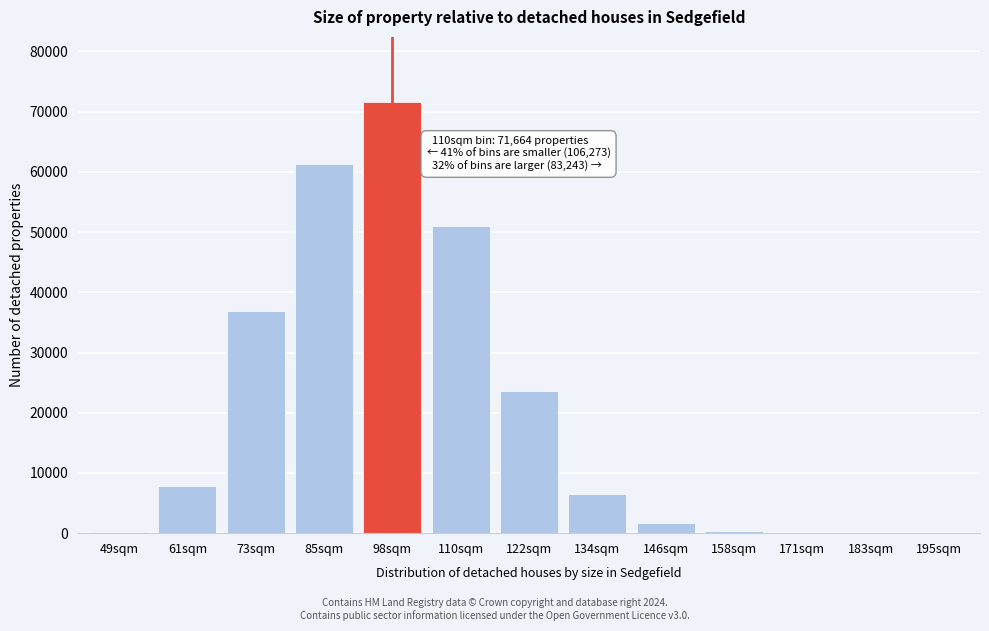

What is the change in value from 61sqm to 110sqm?

+43117